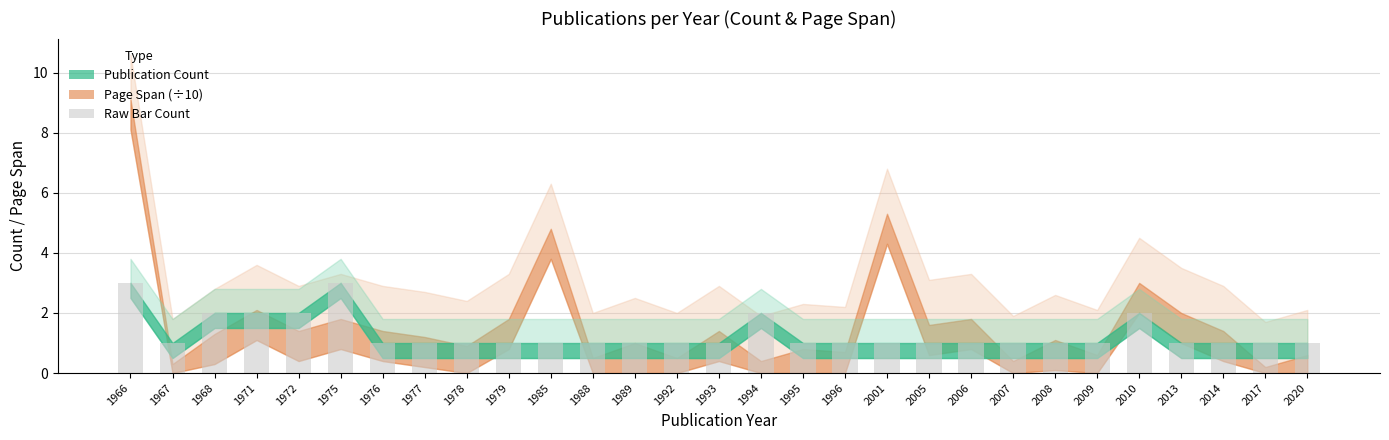

Count the values in the range 1 to 2.

27